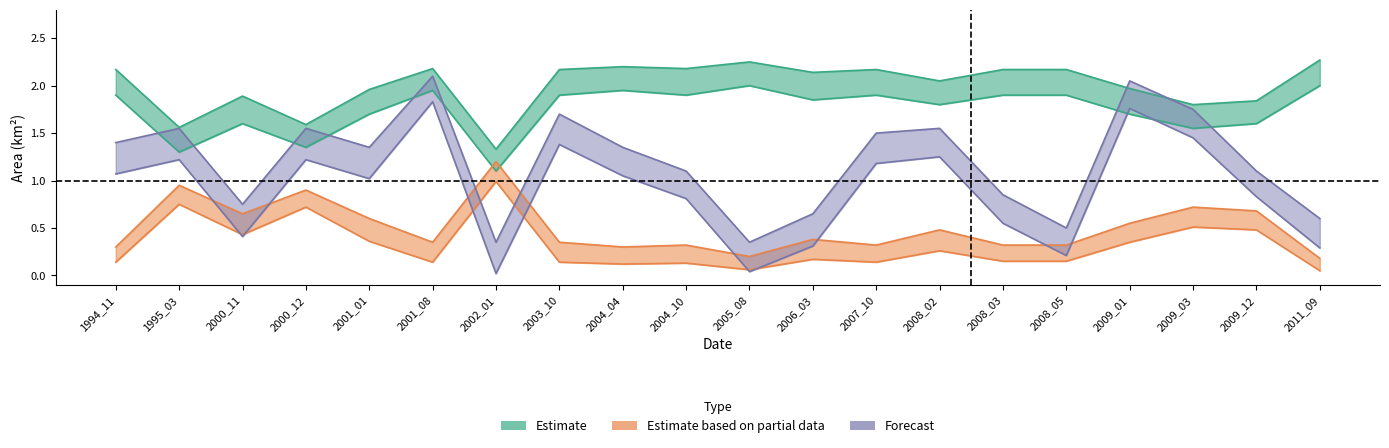

How many lines are shown in the chart?

6